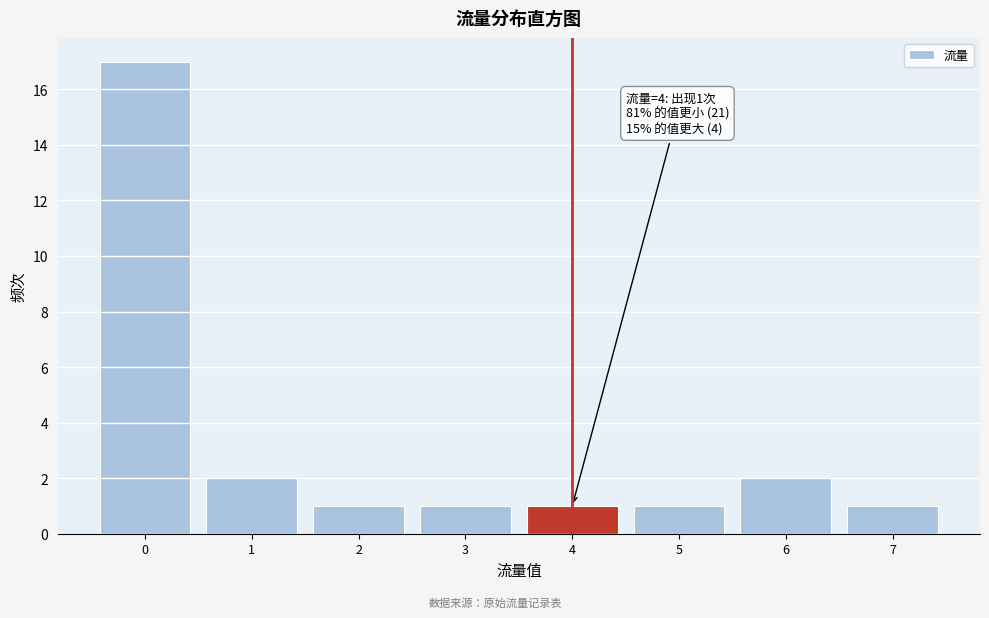

Over which range of the x-axis is the bar tallest?

-0.5 to 0.5